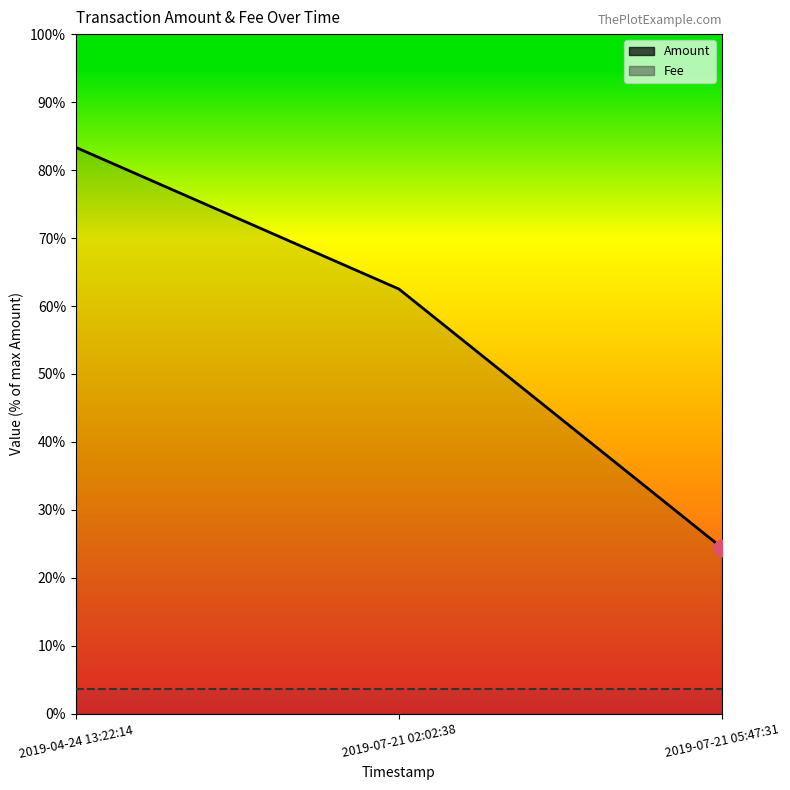

Which category has the highest value in the Fee series?

2019-04-24 13:22:14